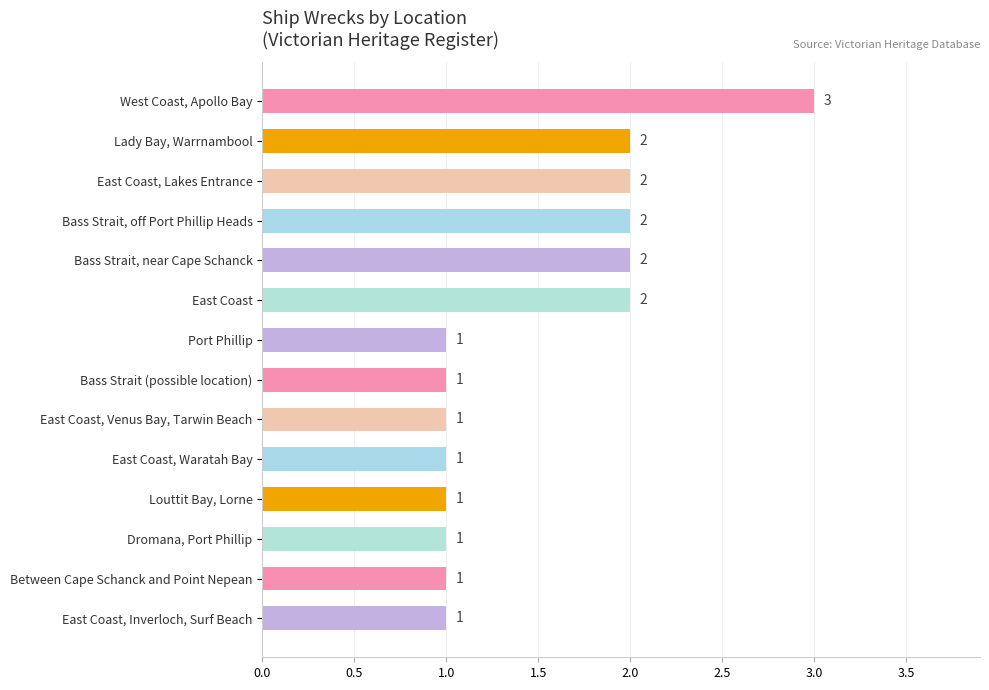

Which label corresponds to the largest value in the chart?

West Coast, Apollo Bay